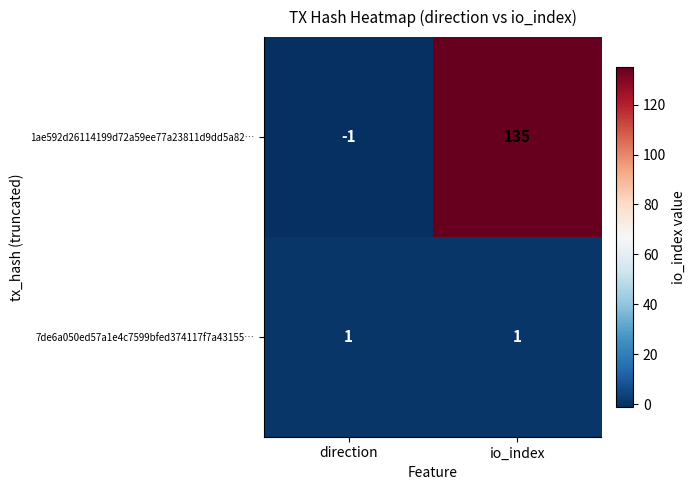

The value of 1ae592d26114199d72a59ee77a23811d9dd5a82… at io_index is 135. True or false?

True